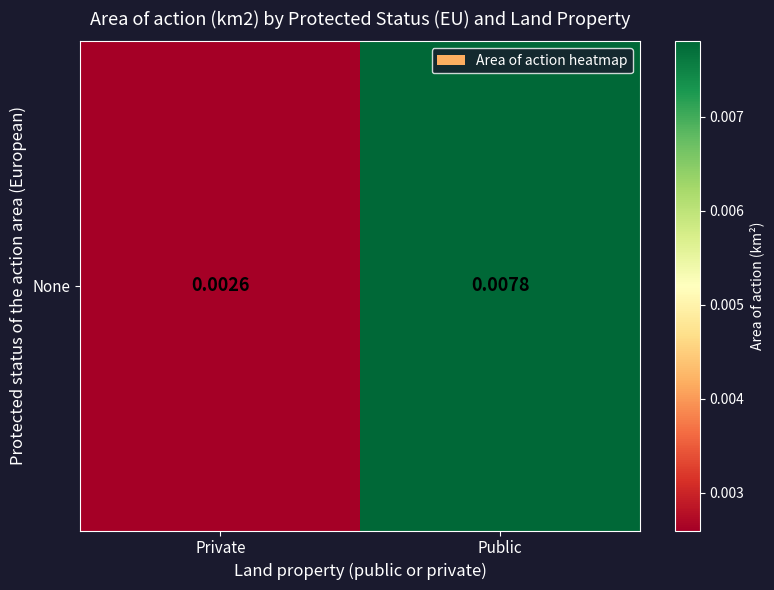

Count the number of data series in this chart.

1